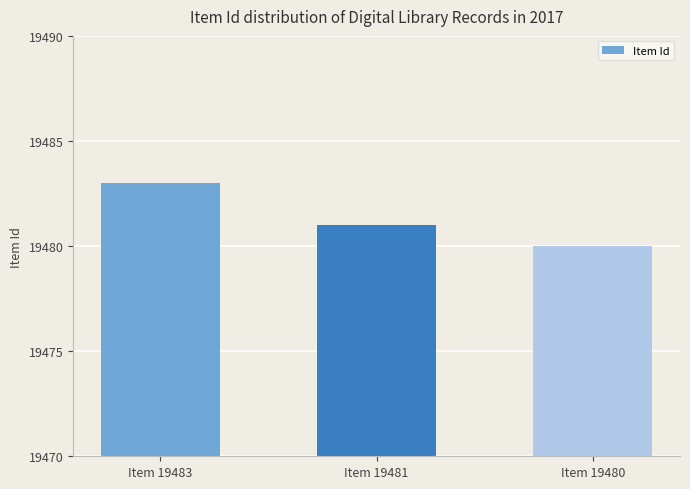

What is the sum of the values at Item 19483 and Item 19481?

38964